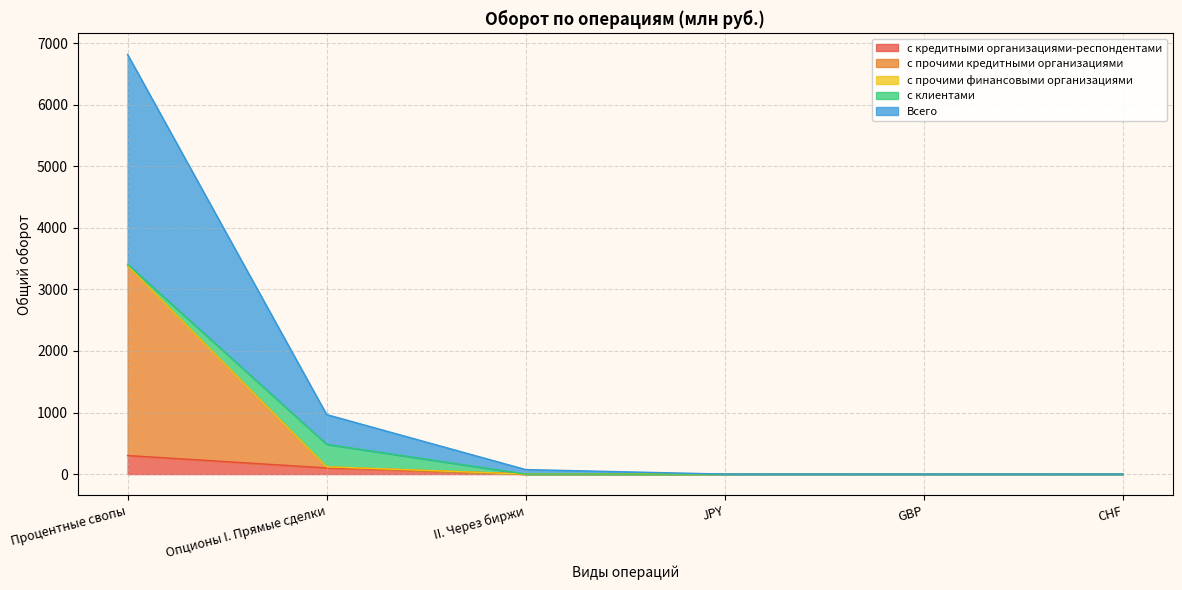

How many positive values does the с прочими кредитными организациями series have?

2